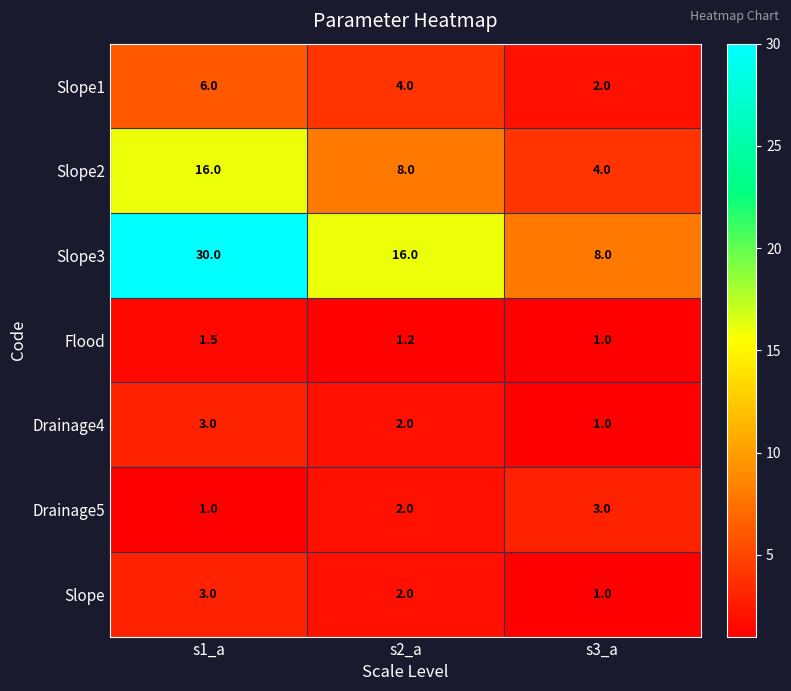

How many categories are shown in the chart?

3